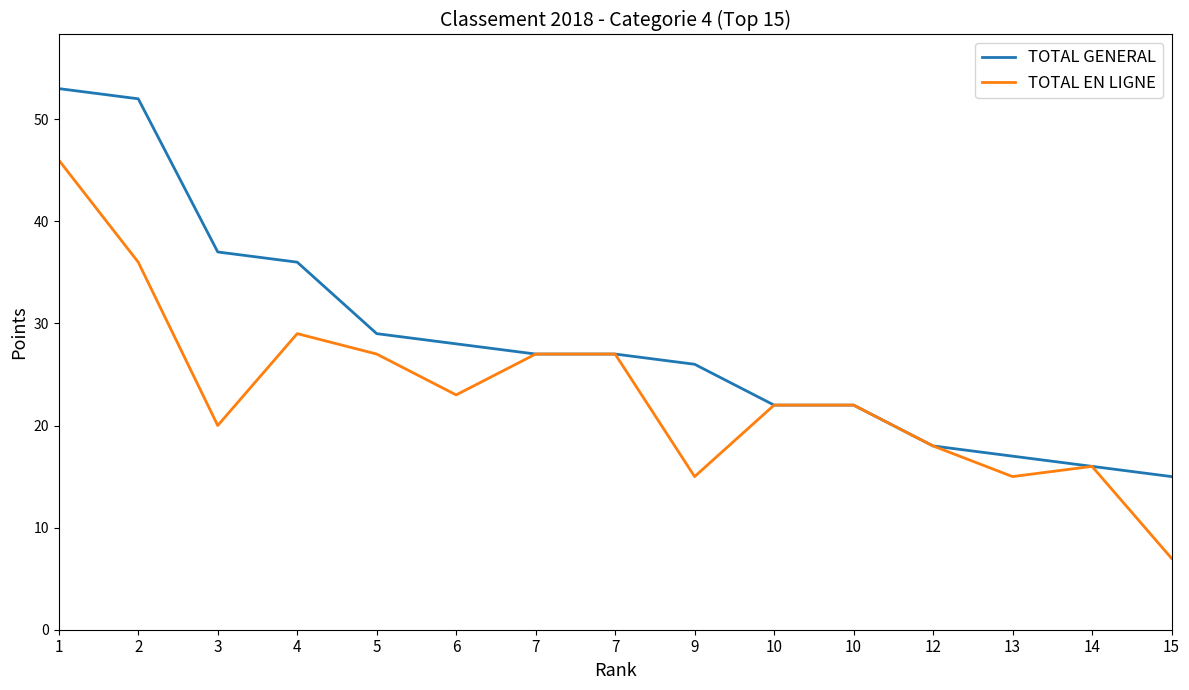

What is the value of the TOTAL GENERAL point at the 11th from the left?

22